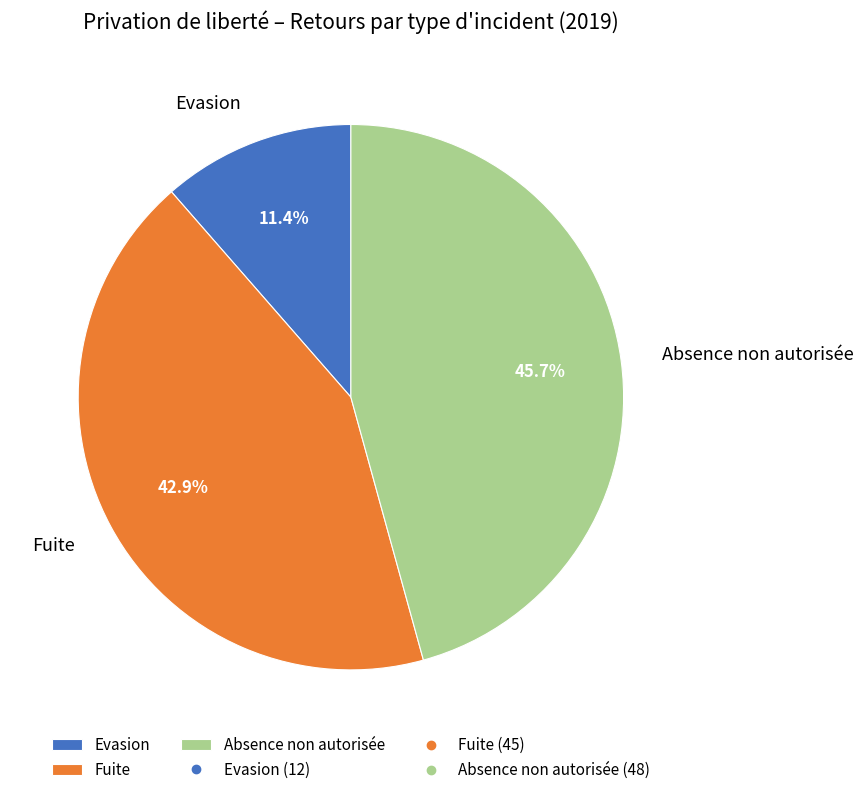

Between Absence non autorisée and Fuite, which is larger?

Absence non autorisée